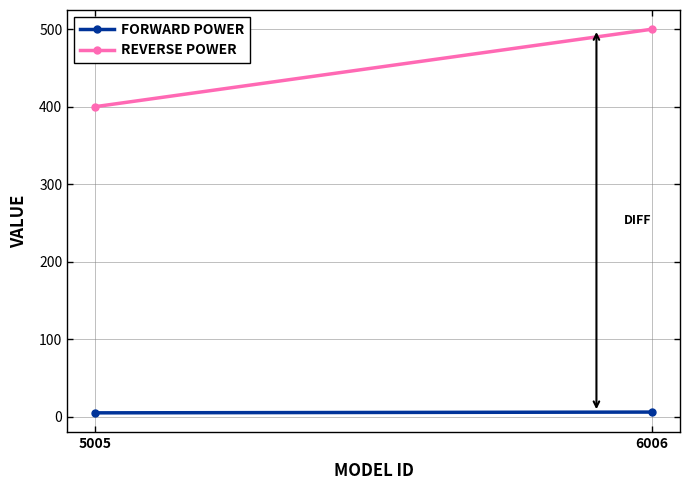

Which series has the largest total across all categories?

REVERSE POWER